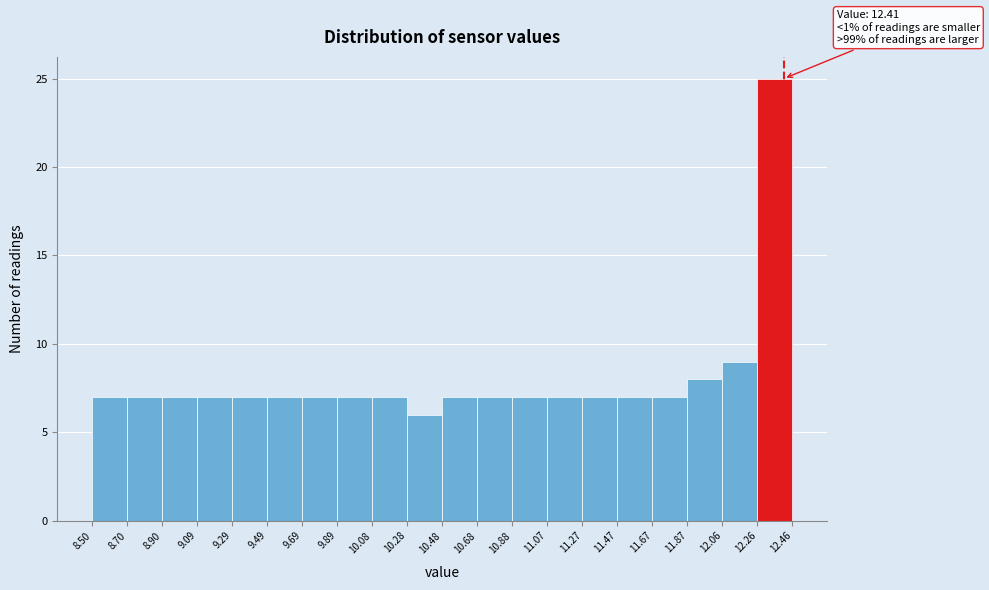

Over which range of the x-axis is the bar tallest?

12.26 to 12.46